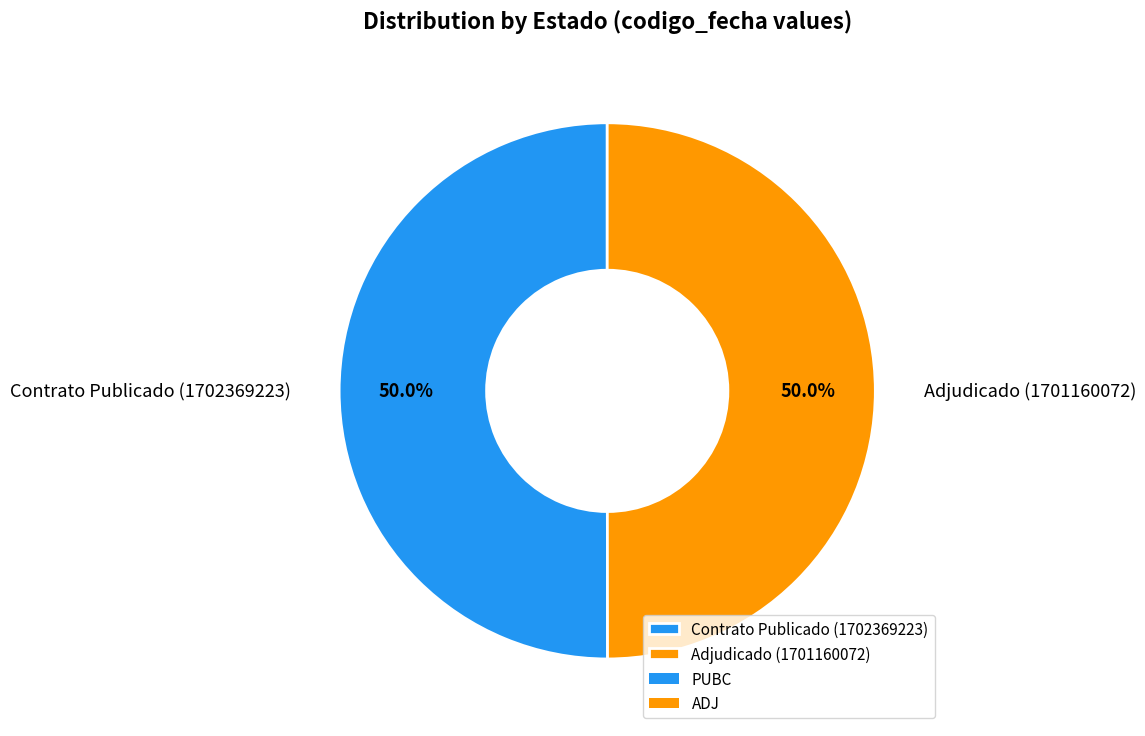

What is the ratio of the value at Adjudicado (1701160072) to the value at Contrato Publicado (1702369223)?

1.0